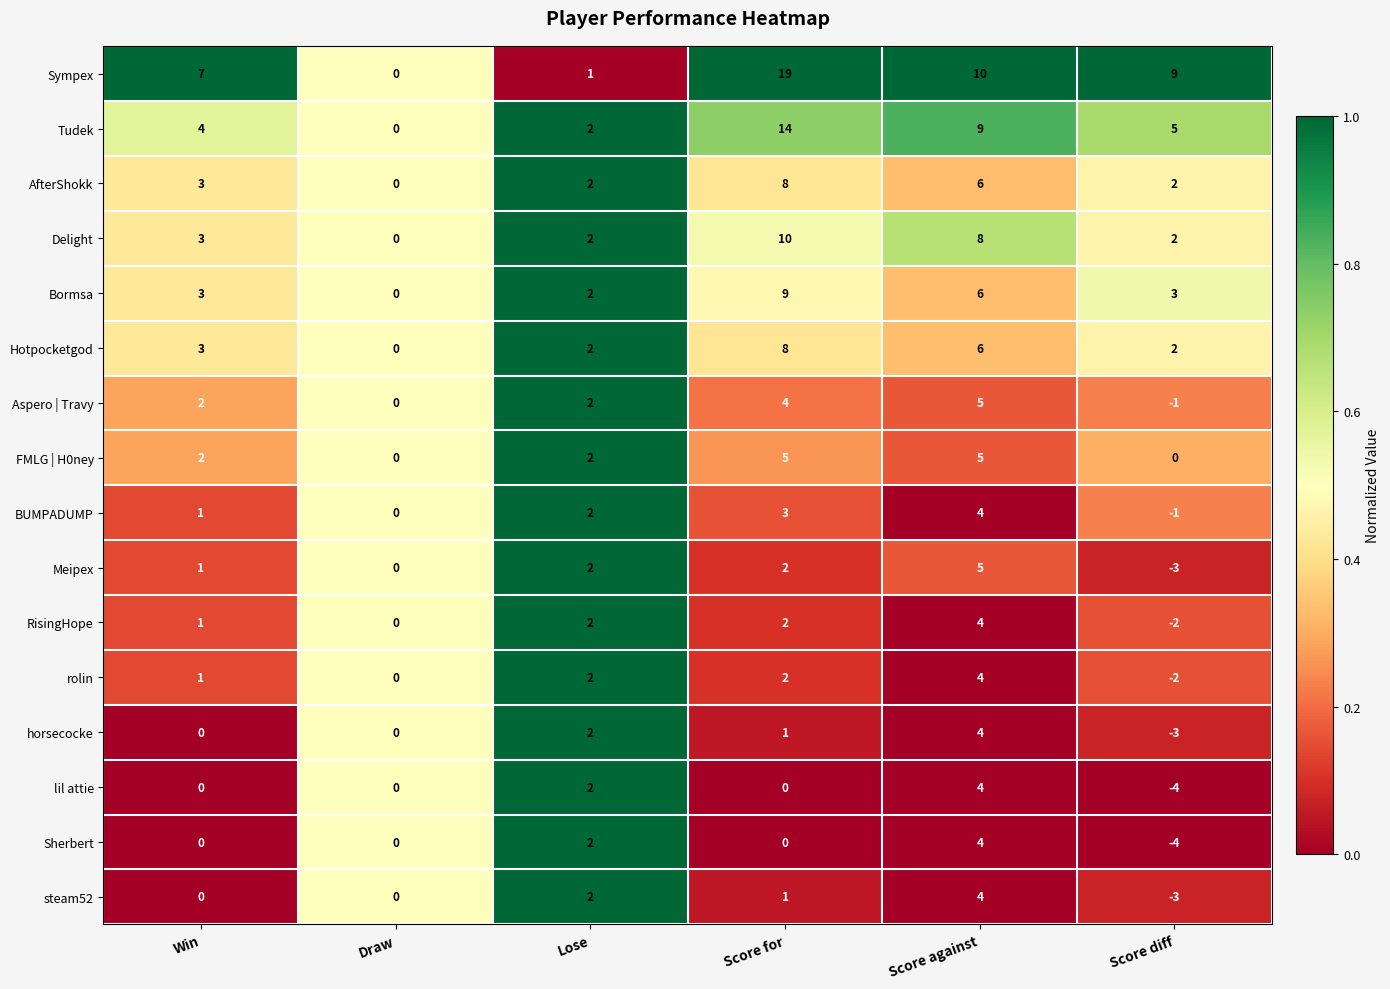

Between Lose and Score for, which series saw the biggest shift?

Sympex